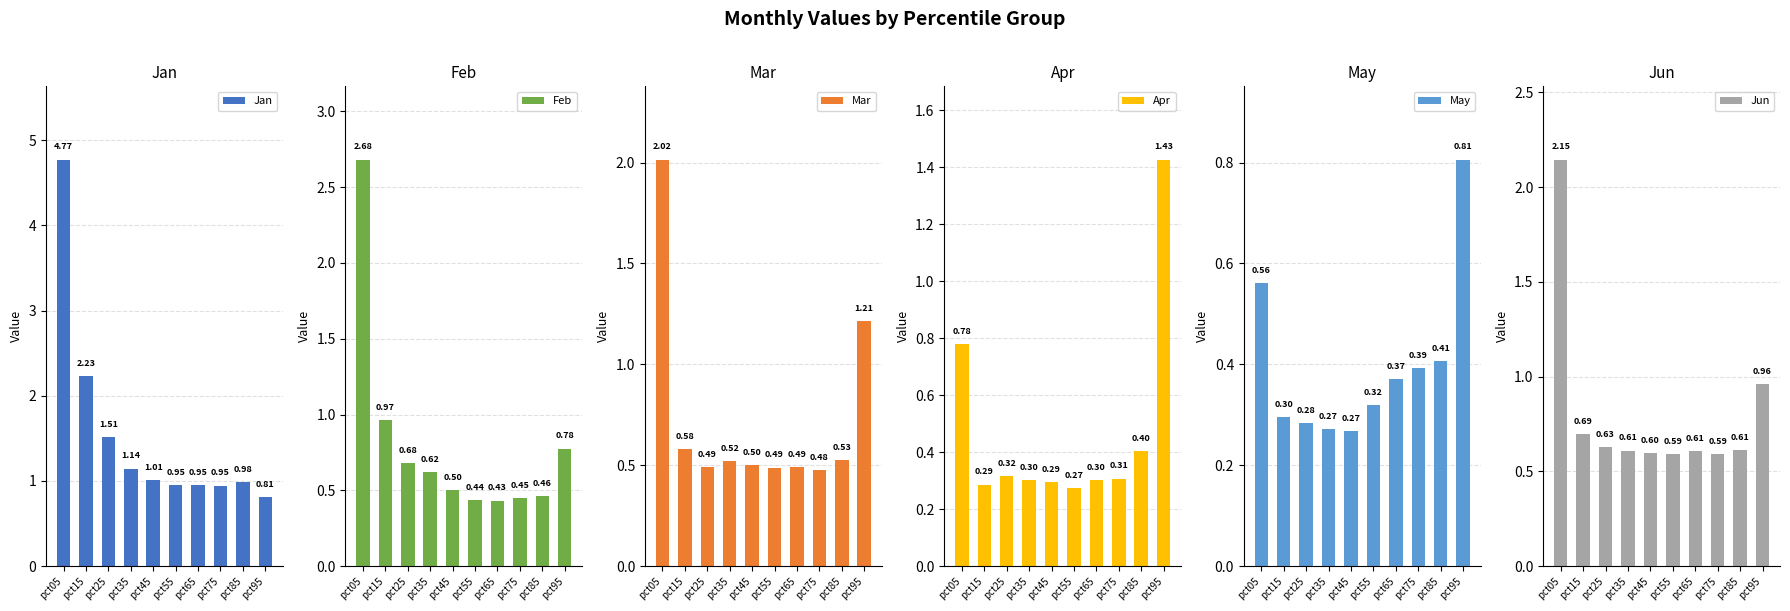

Which series has the largest range (max minus min)?

Jan